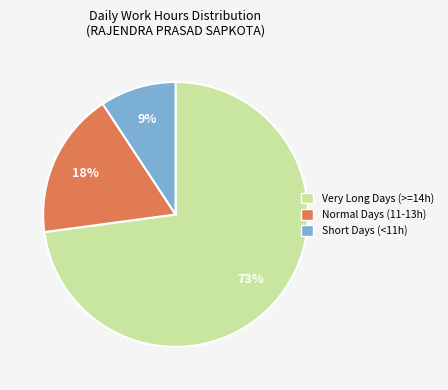

Does any single category account for the majority?

Yes